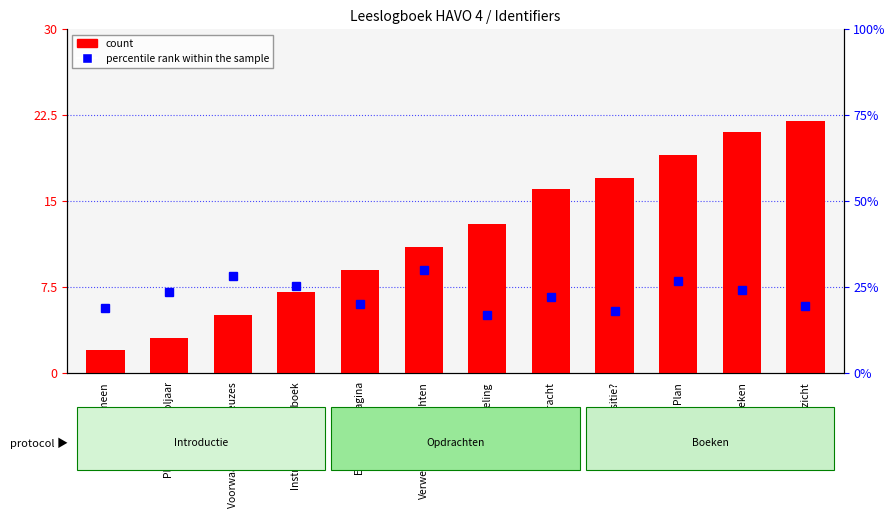

What is the sum of all values?

145